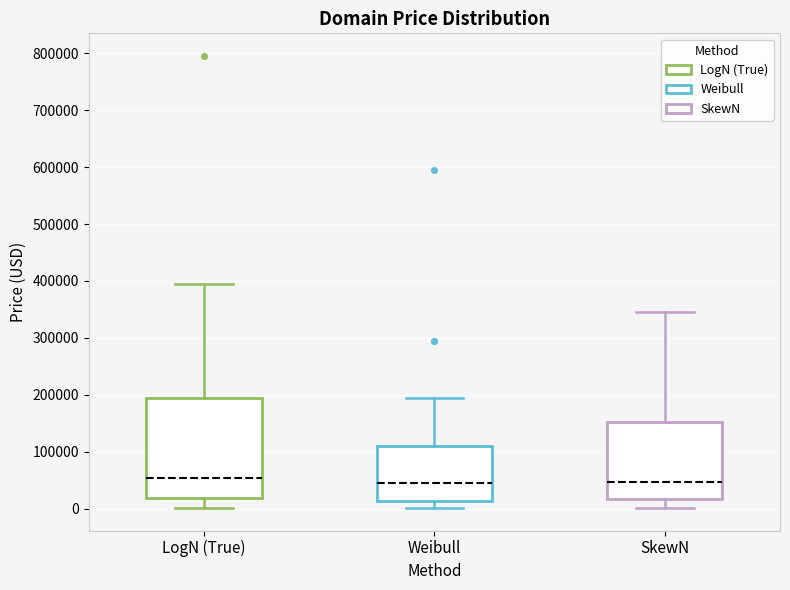

Reading left to right, transcribe this box plot: for each box, give where its median line is, the range the box spans, and where its two whiskers end, as read against the y-axis. The values are not printed on the chart, so give them approximately, as read against the axis.

LogN (True): median 50000, box 20000 to 190000, whiskers 0 to 390000
Weibull: median 40000, box 10000 to 110000, whiskers 0 to 190000
SkewN: median 50000, box 20000 to 150000, whiskers 0 to 340000